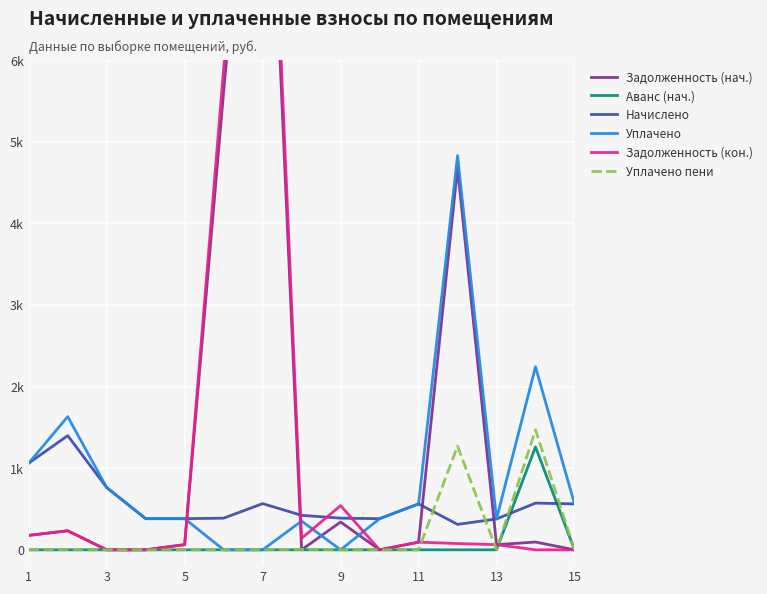

Reading left to right, transcribe all the data shown in this chart.

Задолженность (нач.): 177.0	233.2	0.0	0.0	63.6	5615.7	10859.0	0.0	341.0	0.0	93.8	4678.5	63.1	95.4	0.0
Аванс (нач.): 0.0	0.0	0.0	0.0	0.0	0.0	0.0	0.0	0.0	0.0	0.0	0.0	0.0	1261.2	0.0
Начислено: 1062.1	1399.2	763.2	381.6	381.6	388.0	566.0	422.9	388.0	381.6	562.9	311.6	378.4	572.4	562.9
Уплачено: 1062.1	1632.4	763.2	381.6	381.6	0.0	0.0	352.4	0.0	381.6	562.9	4830.4	378.4	2242.6	562.9
Задолженность (кон.): 177.0	233.2	0.0	0.0	63.6	5898.7	11306.0	141.0	541.8	0.0	93.8	77.0	63.1	0.0	0.0
Уплачено пени: 0.0	0.3	0.0	0.0	0.0	0.0	0.0	5.7	0.0	0.0	0.0	1271.2	0.0	1470.6	0.0